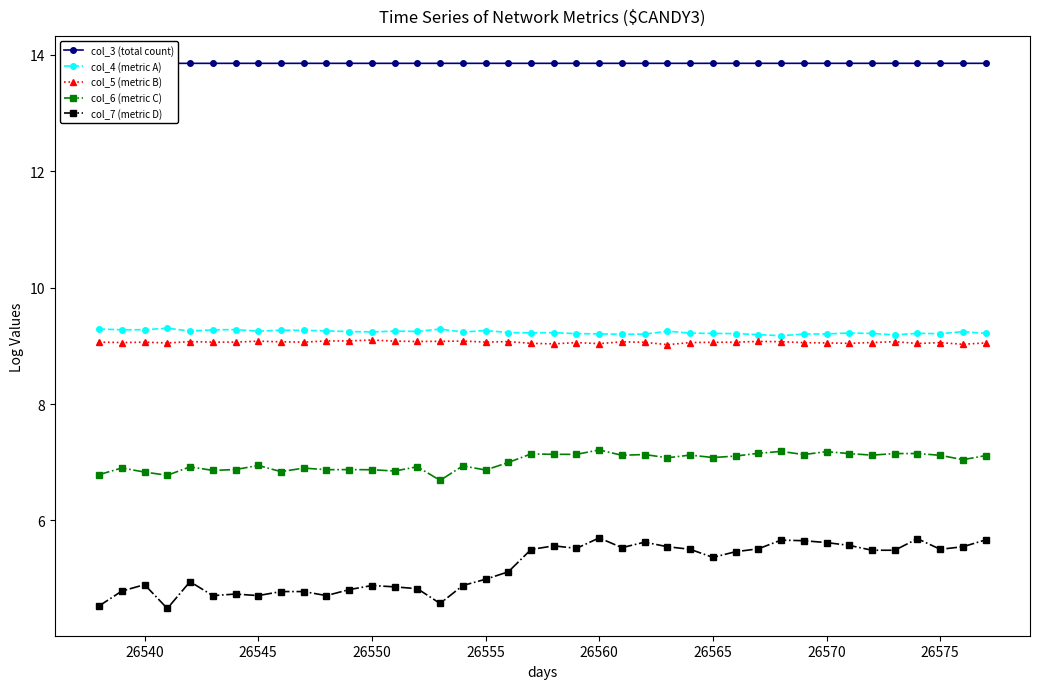

What is the sum of all col_4 (metric A) values?

369.5